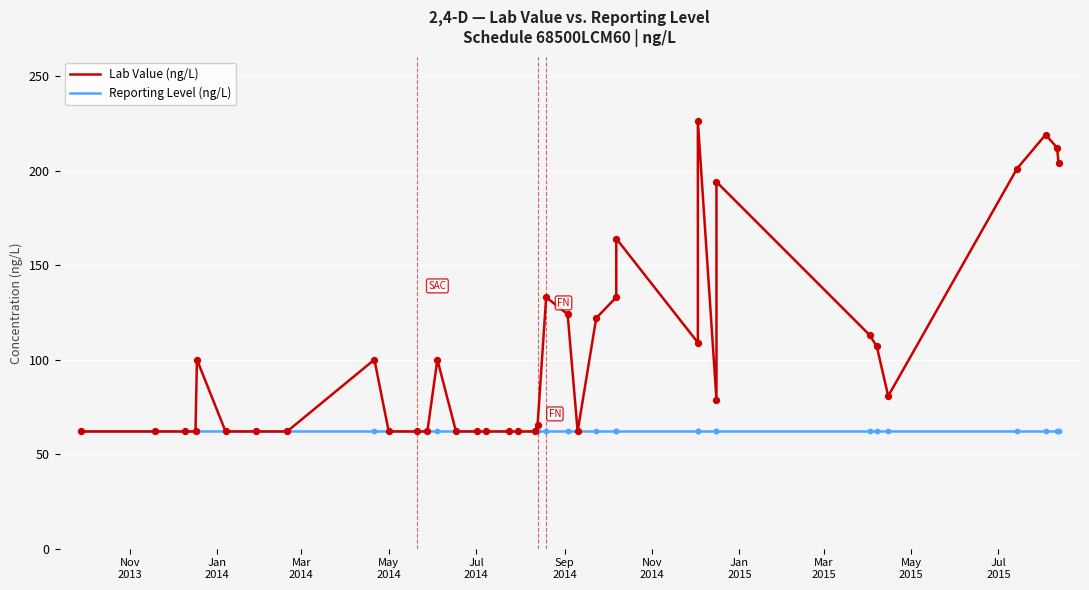

Which series reaches the maximum Y coordinate?

Lab Value (ng/L)